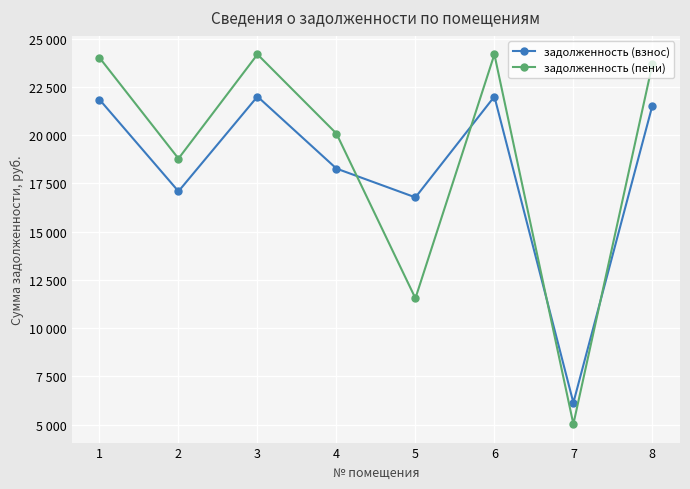

The value of задолженность (пени) at 8 is 35608.5. True or false?

False